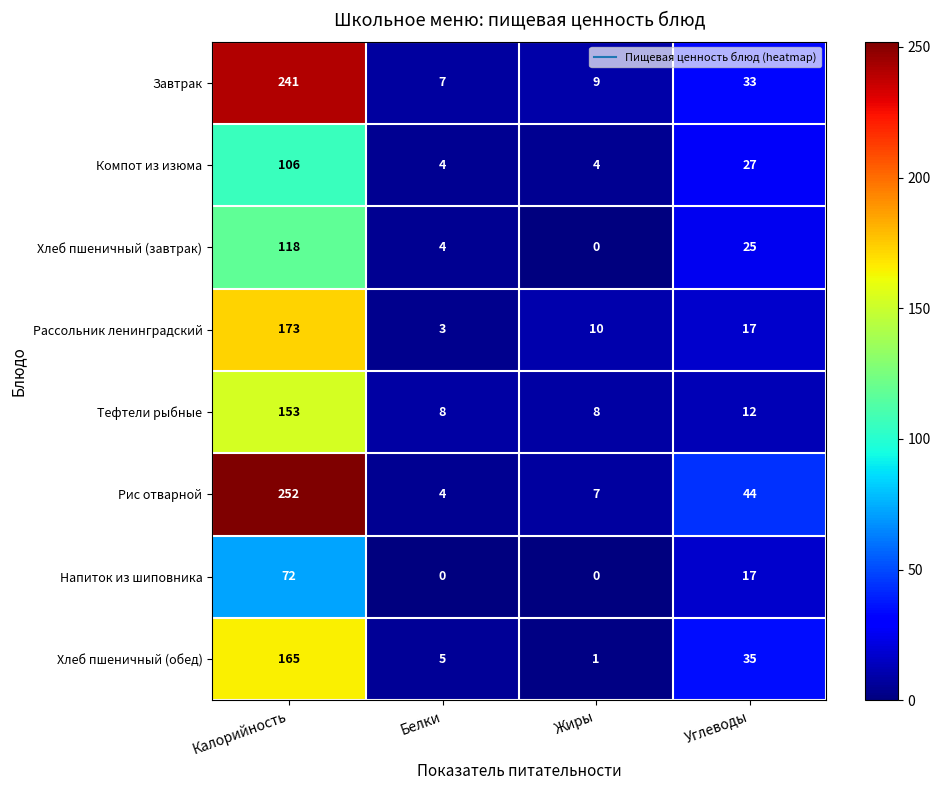

What is the greatest value displayed?

252